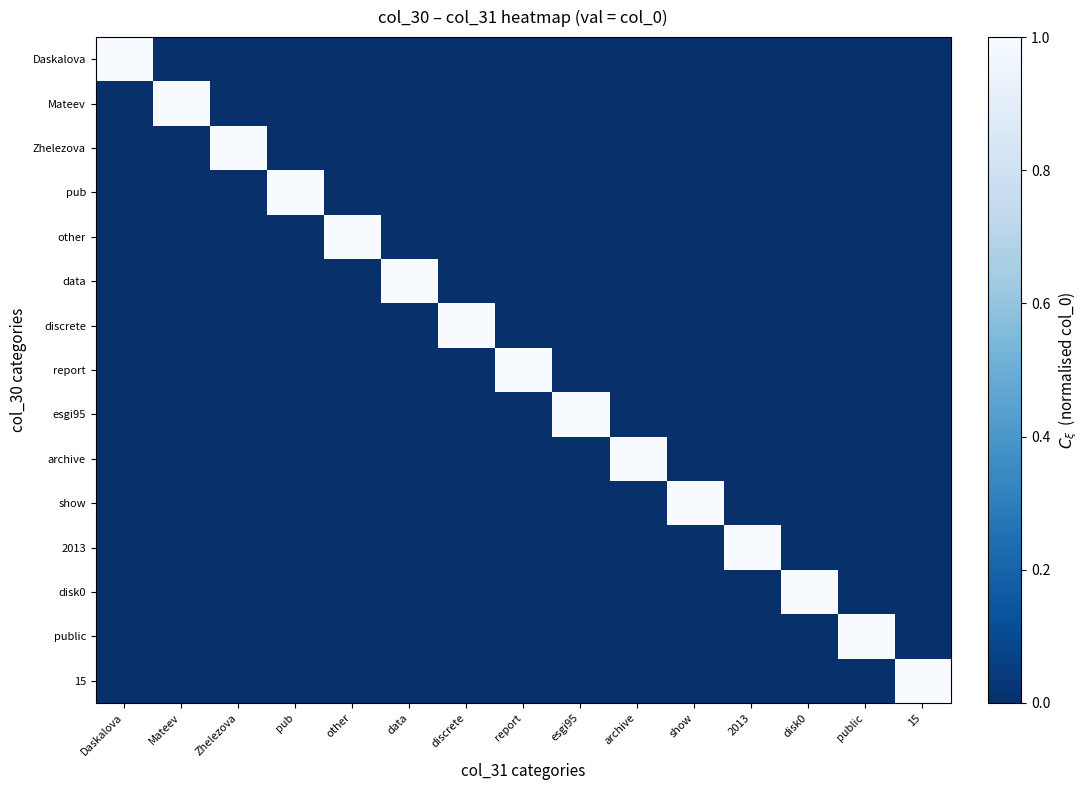

What is the total value across all series at 2013?

1